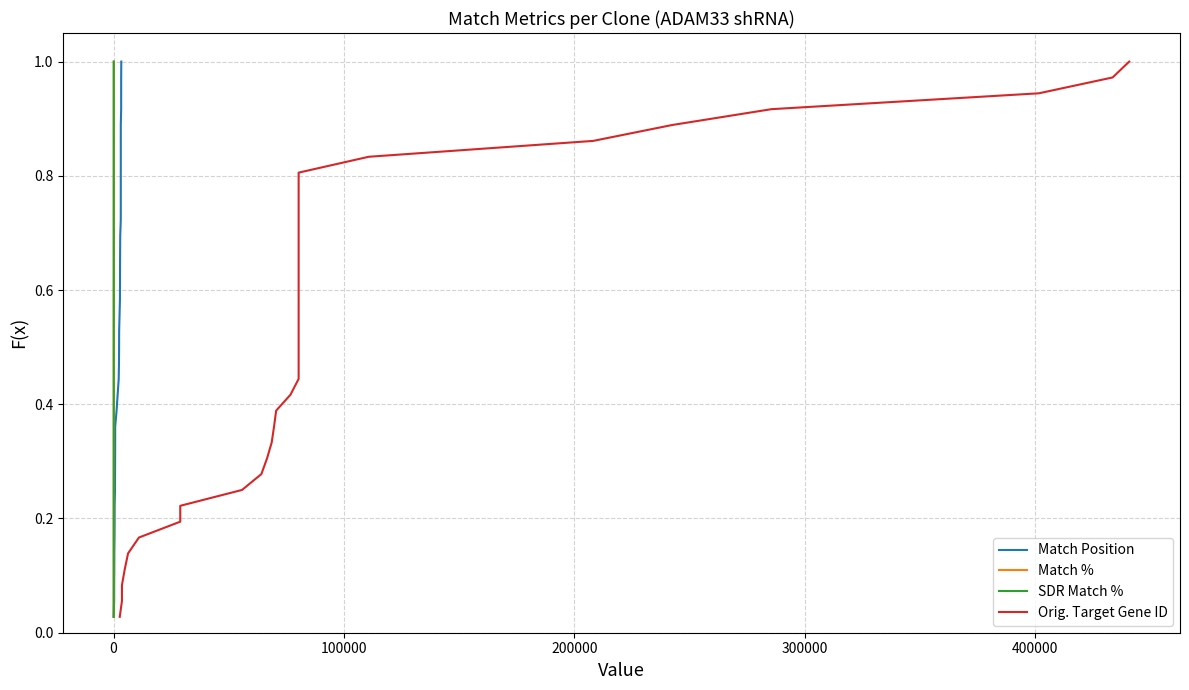

True or false: Match % and Orig. Target Gene ID cross at least once.

False